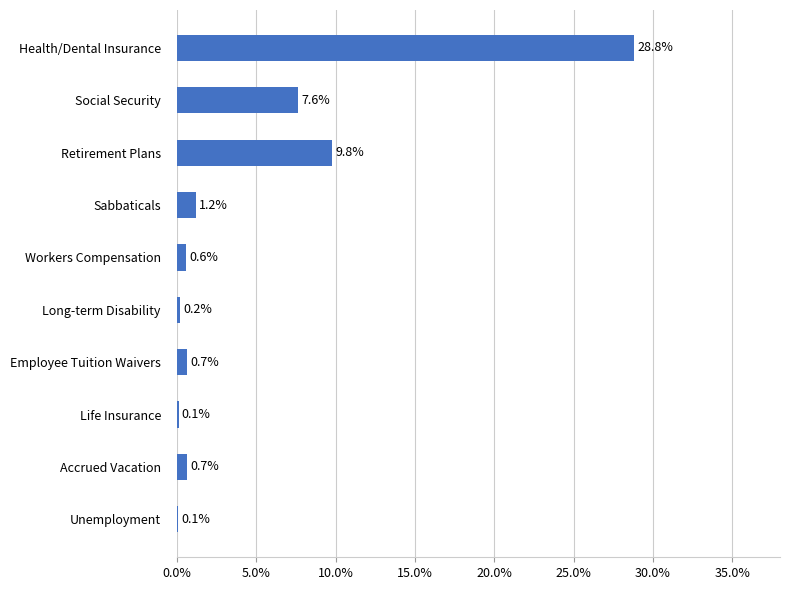

Are the bars horizontal?

Yes